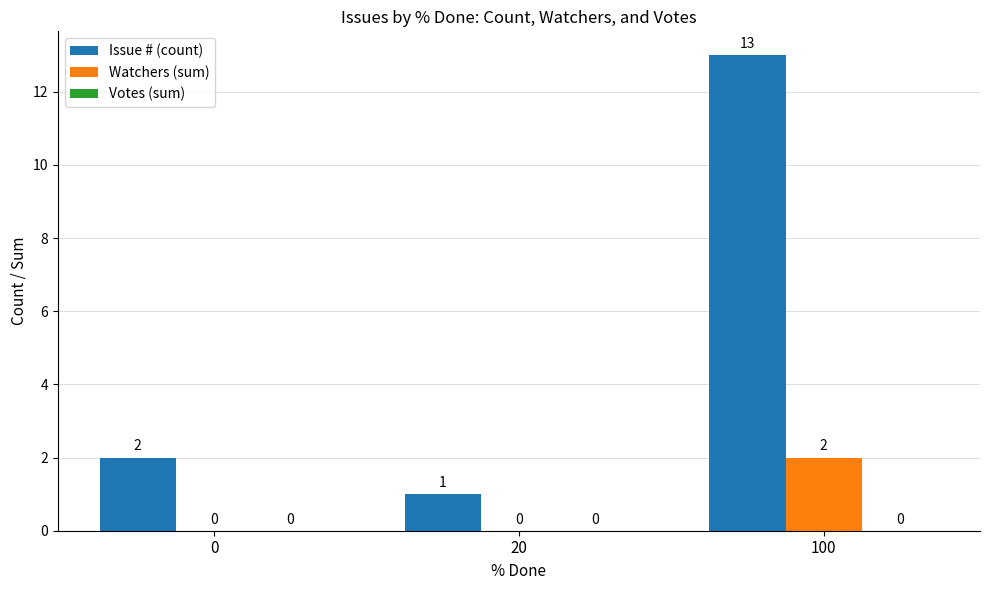

At which category does the chart reach its peak across all series?

100